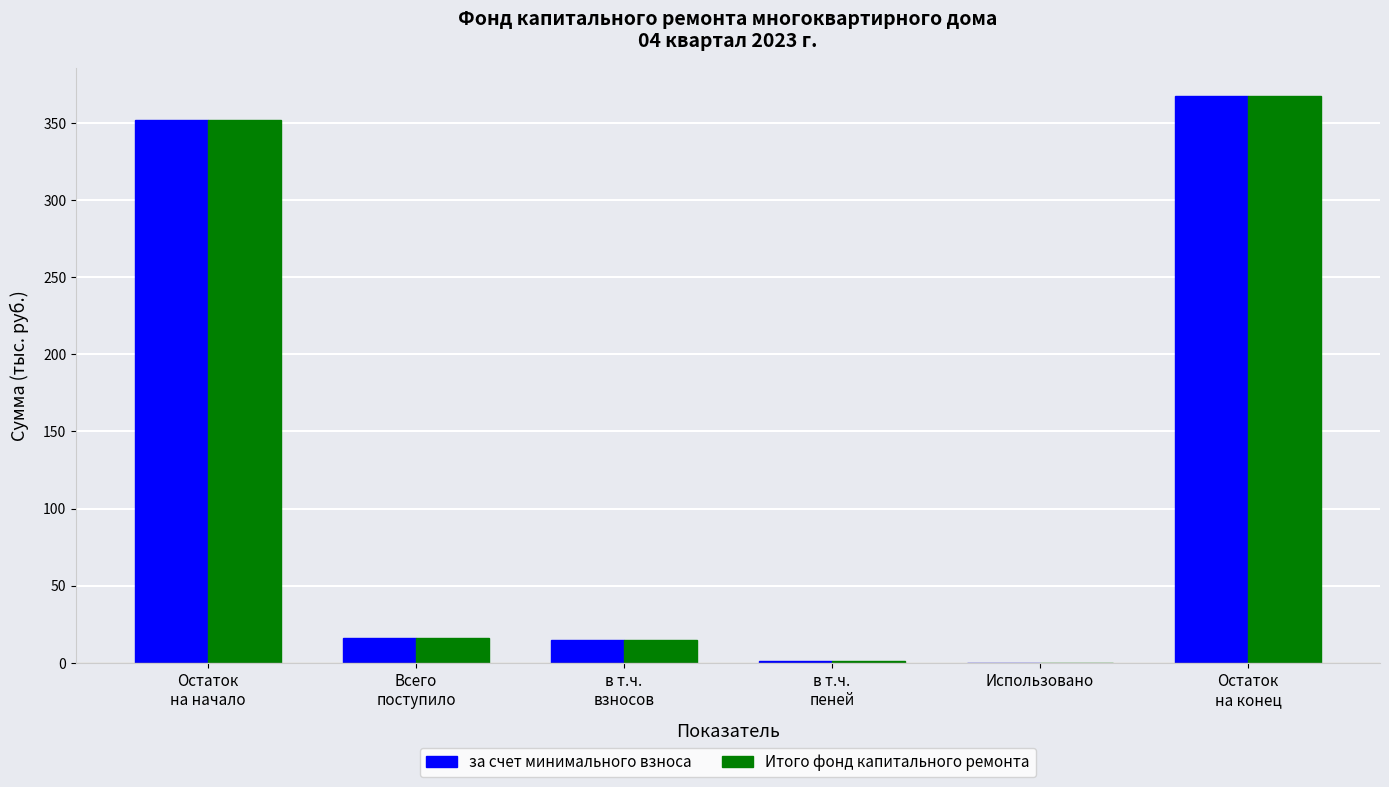

How many data points does each series have?

6